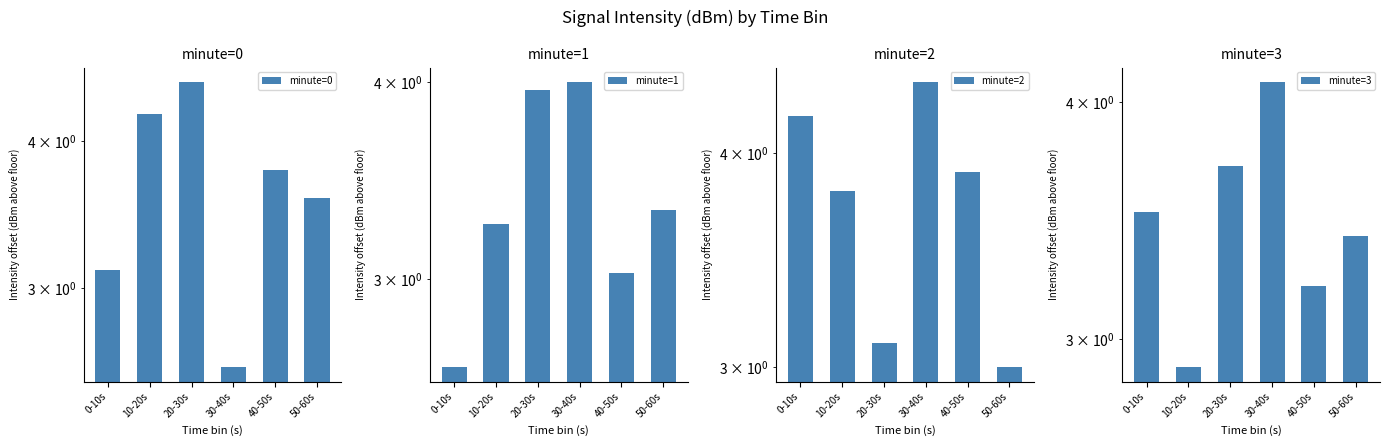

At which label is minute=3 closest to 3?

10-20s